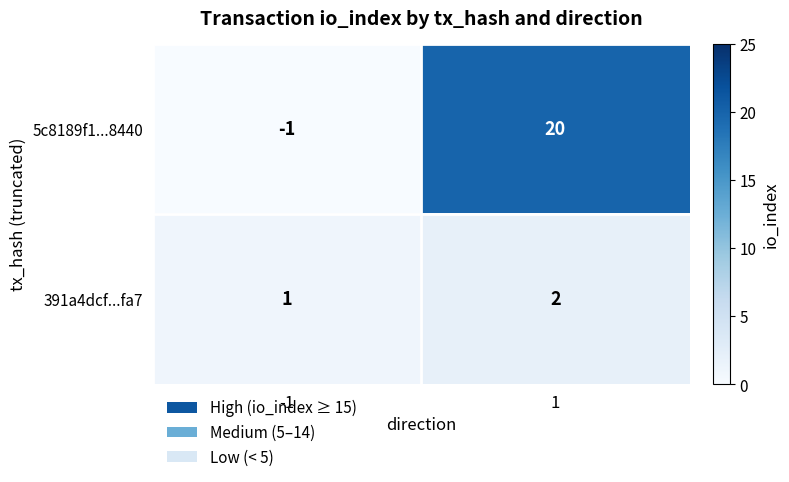

Which series has the largest total across all categories?

5c8189f1...8440